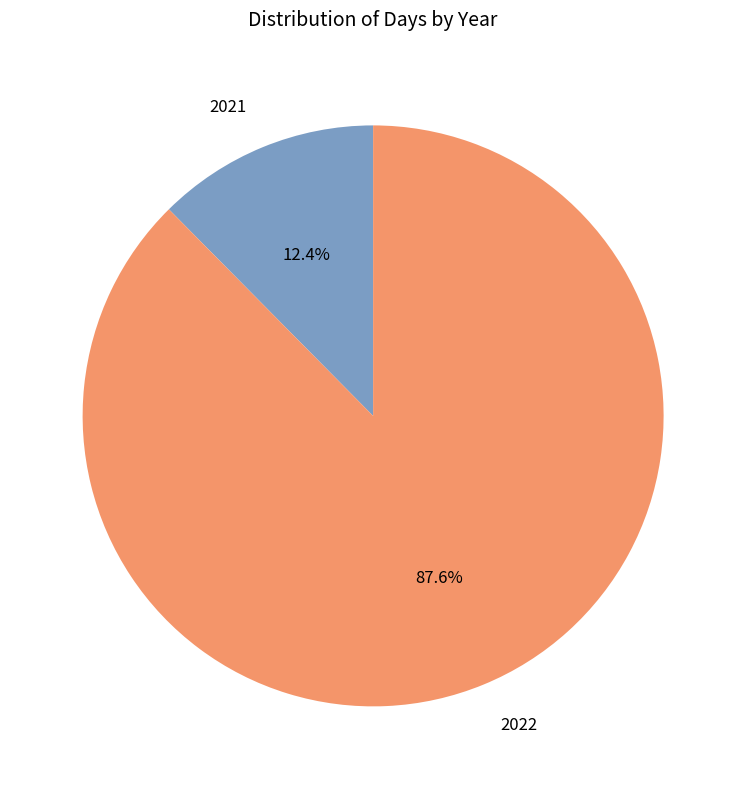

What percentage is the 2021 slice, to the nearest percent?

12%